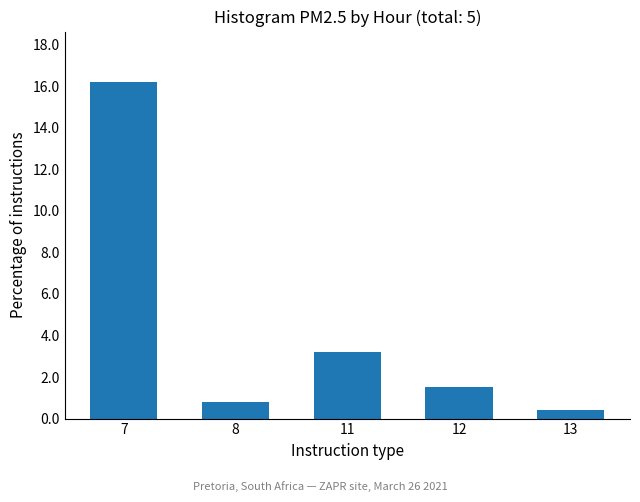

What is the difference between the maximum and minimum values?

15.8